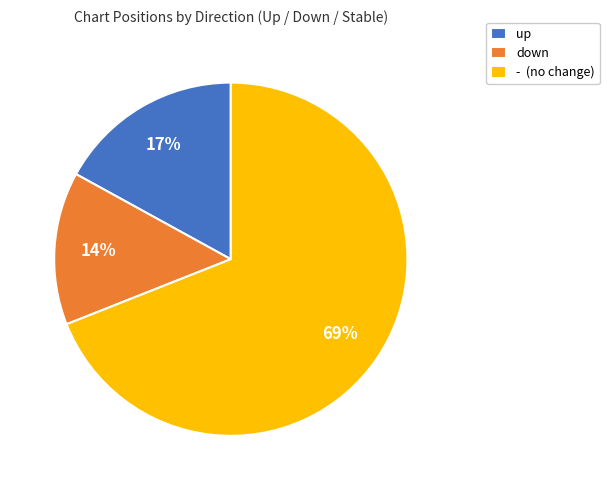

To the nearest percent, what is the difference between the largest and smallest slice percentages?

55%